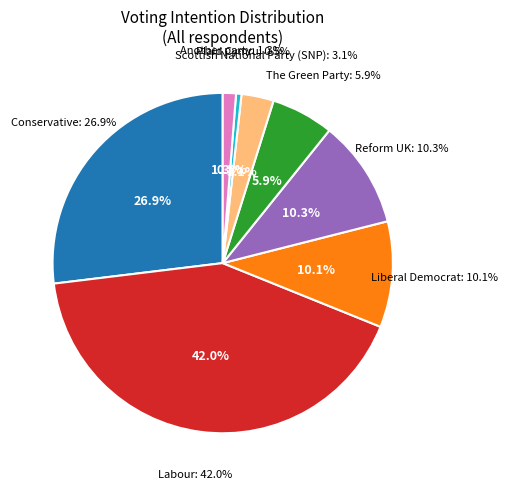

Rank the categories by value from highest to lowest.

Labour, Conservative, Reform UK, Liberal Democrat, The Green Party, Scottish National Party (SNP), Another party, Plaid Cymru